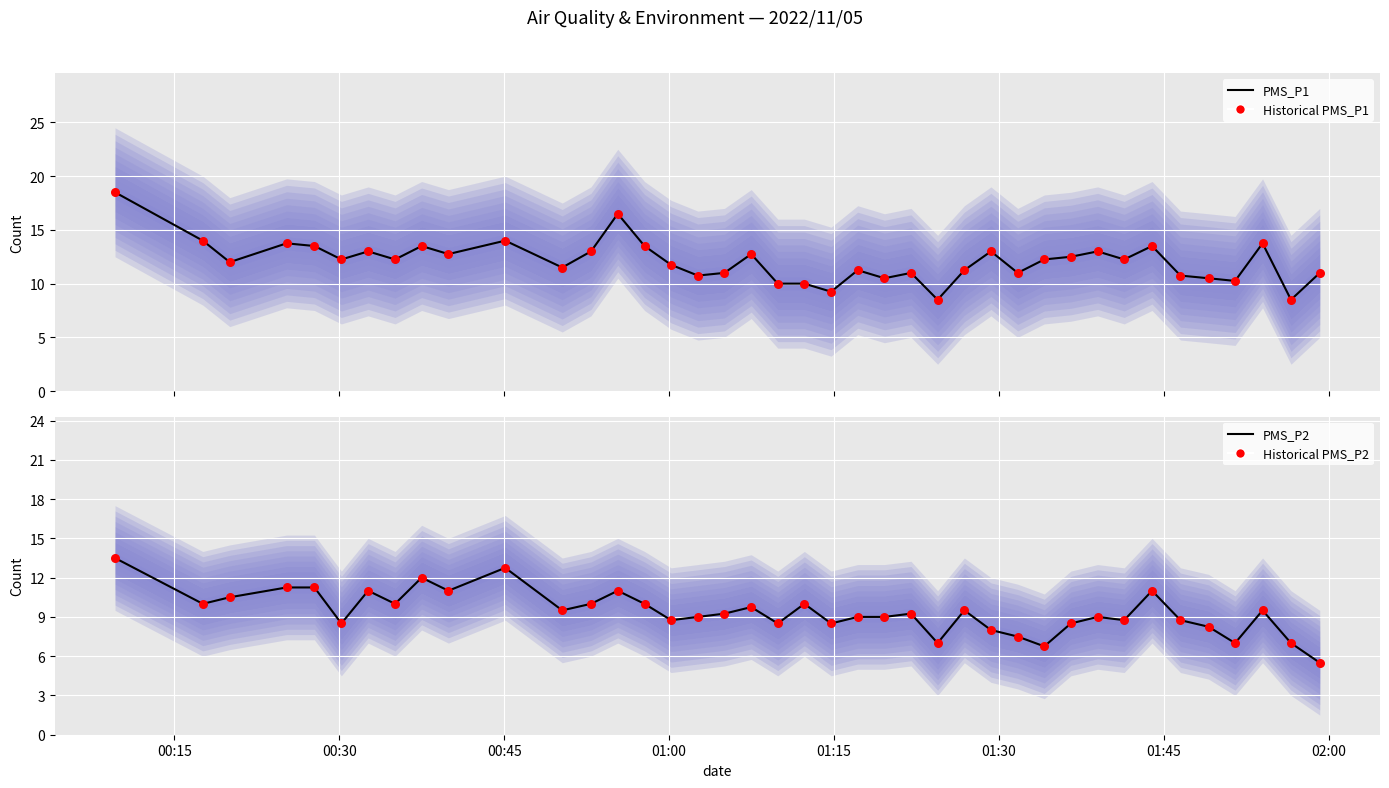

Which series has the largest total across all categories?

PMS_P1